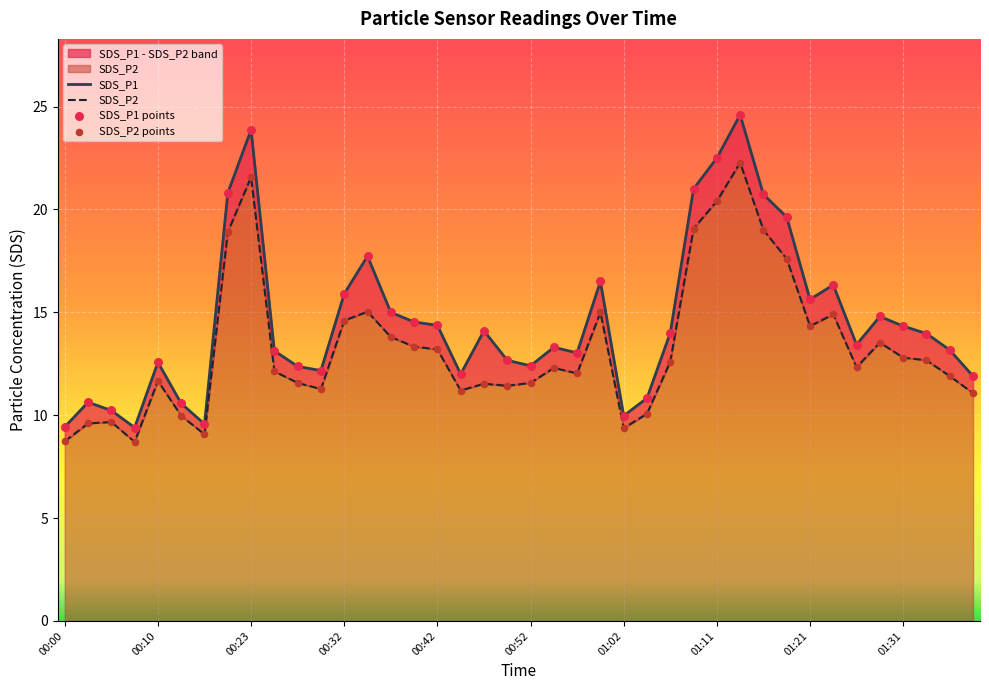

Which series has the largest Y range (max minus min)?

SDS_P1